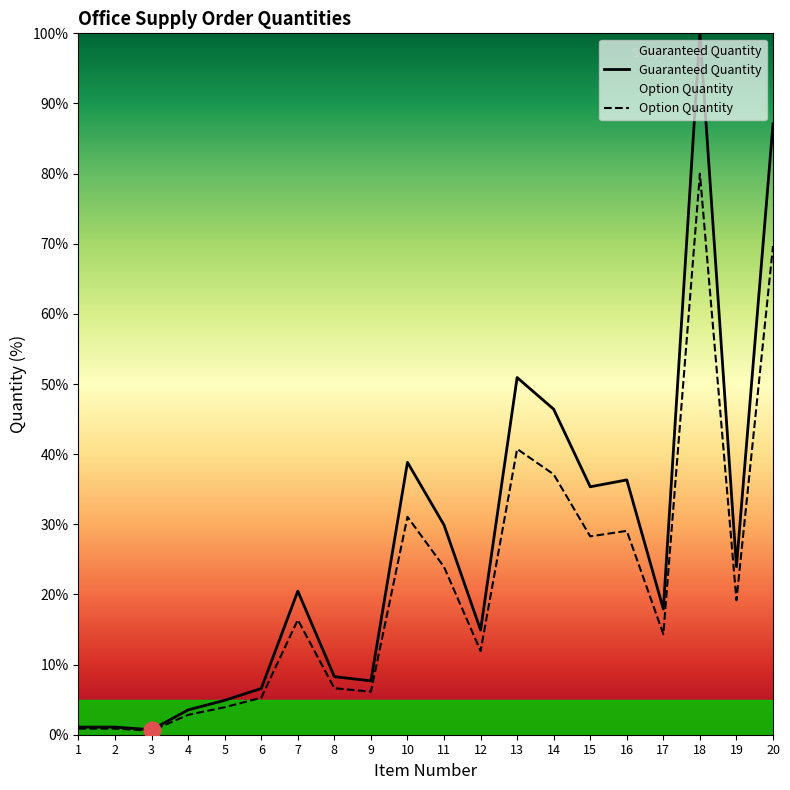

True or false: Option Quantity and Guaranteed Quantity cross at least once.

False